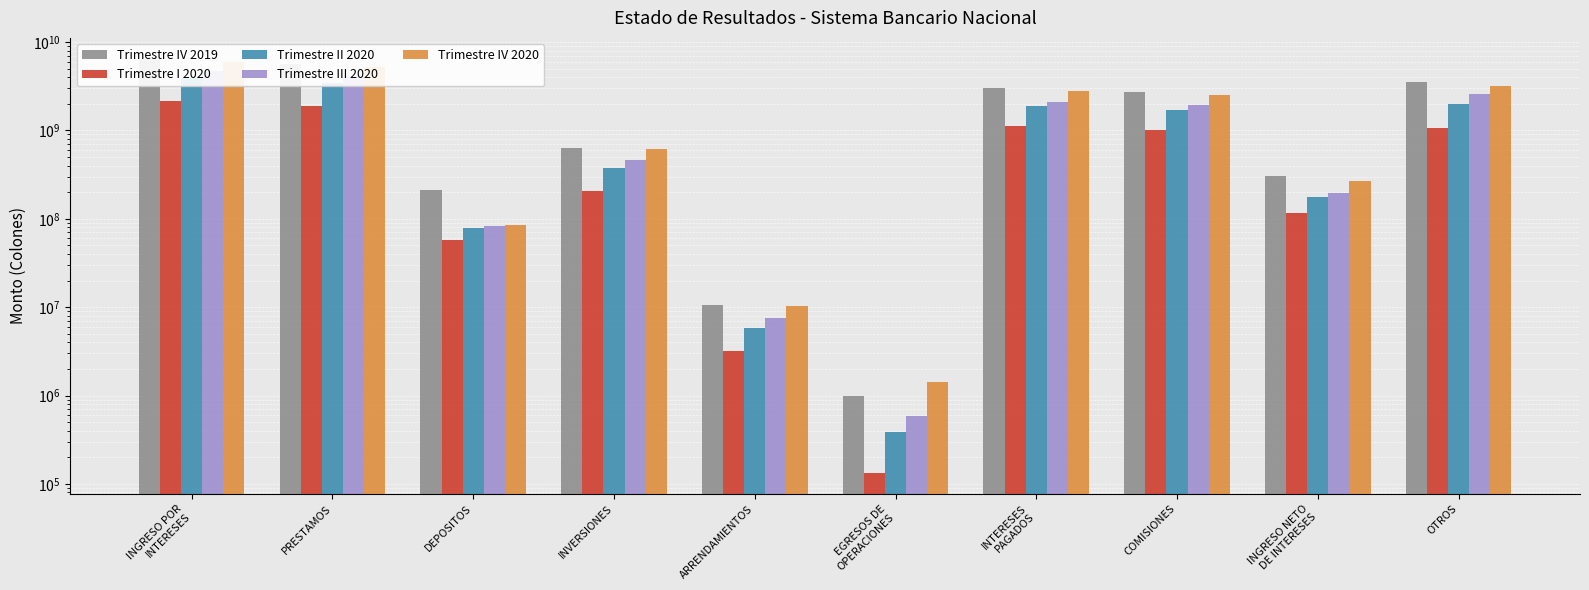

How many data points in Trimestre I 2020 are above 1009549003?

5